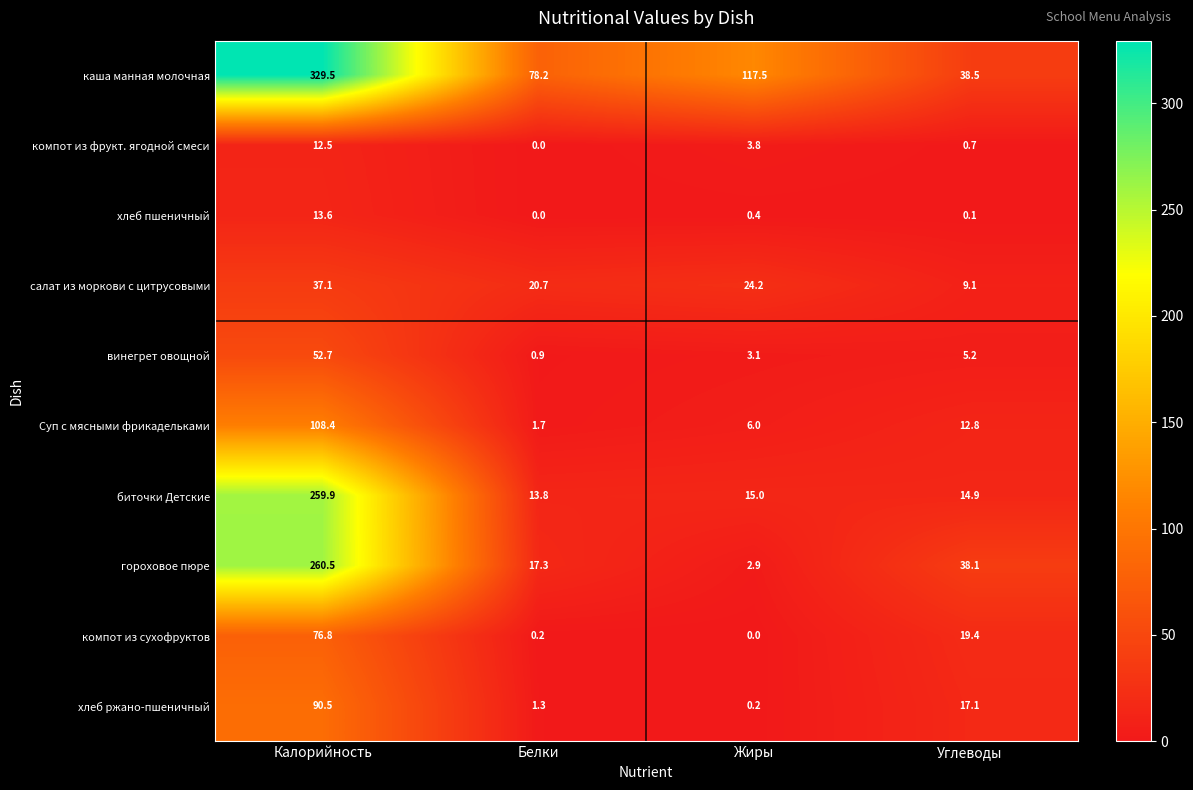

How many distinct data groups are displayed?

10